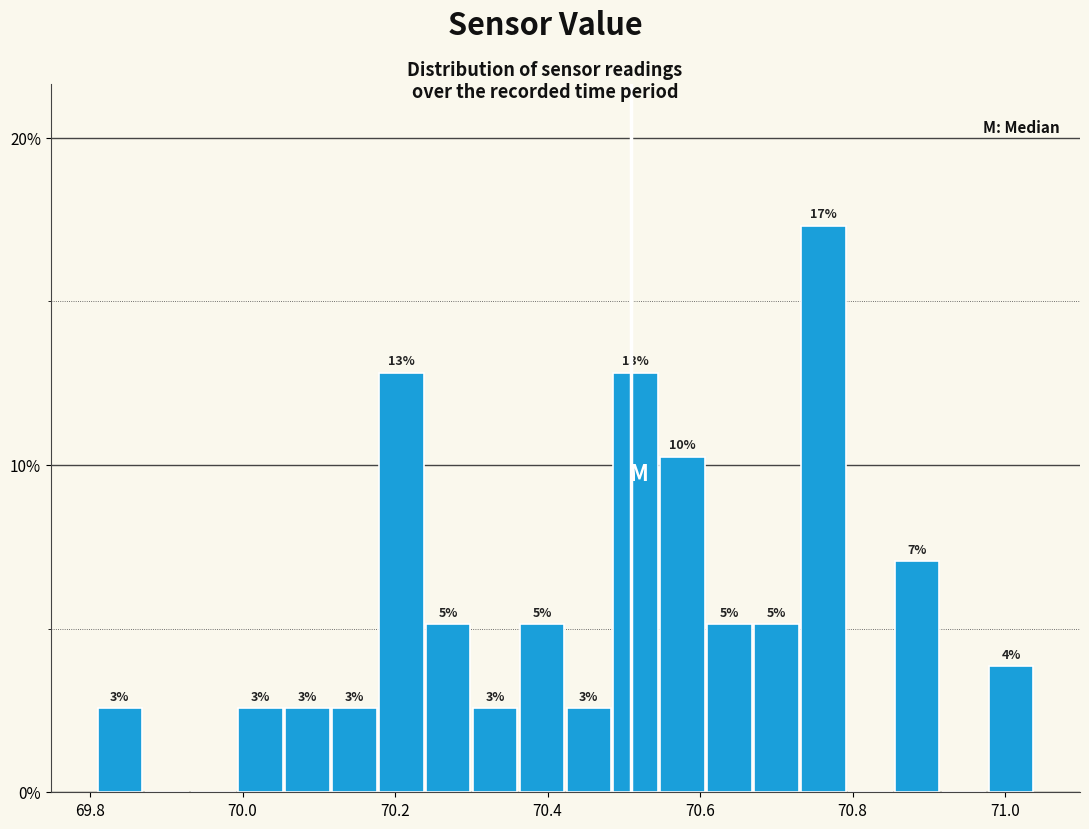

Read against the x-axis, roughly where is the centre of the tallest bar?

70.76